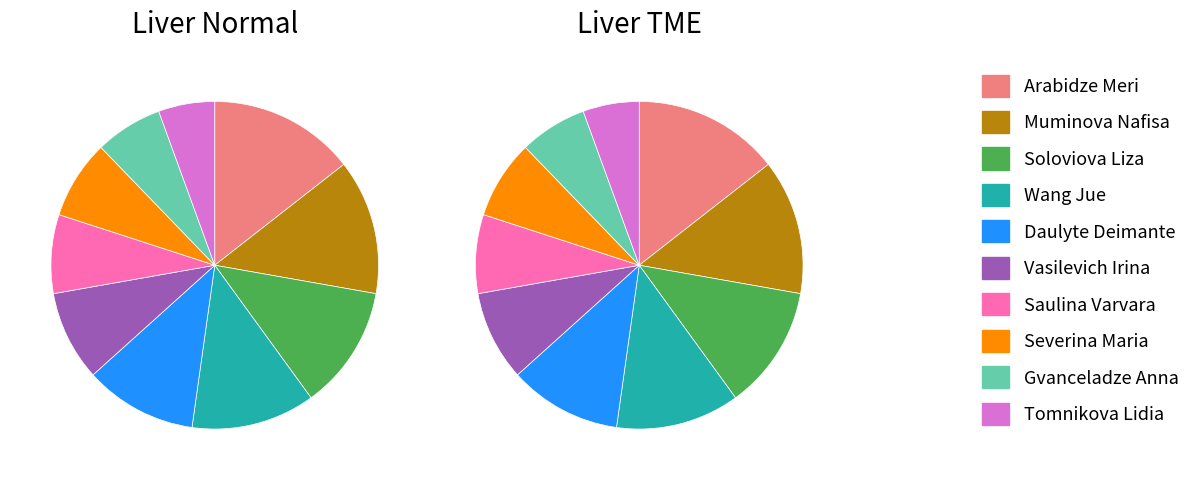

Rank the series at Severina Maria from highest to lowest value.

Liver Normal, Liver TME